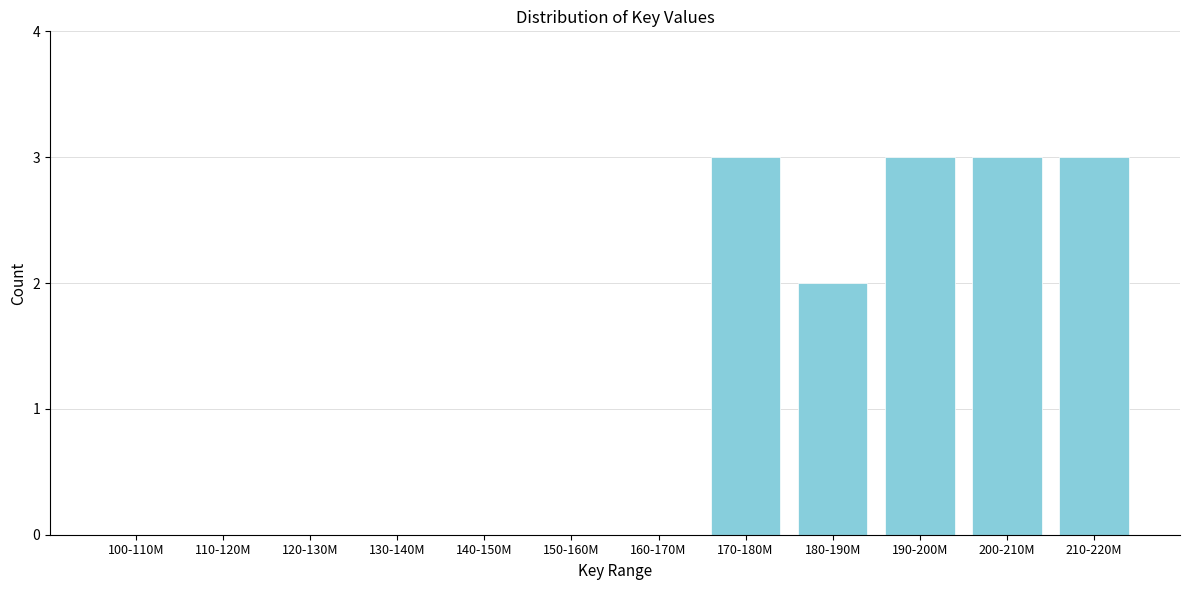

Reading right to left, extract all data points from this chart.

210-220M=3	200-210M=3	190-200M=3	180-190M=2	170-180M=3	160-170M=0	150-160M=0	140-150M=0	130-140M=0	120-130M=0	110-120M=0	100-110M=0